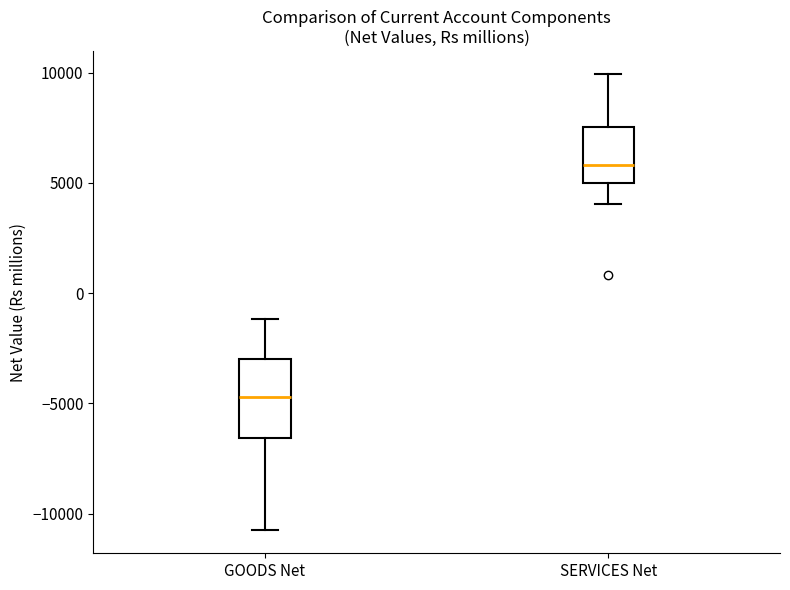

Reading left to right, transcribe this box plot: for each box, give where its median line is, the range the box spans, and where its two whiskers end, as read against the y-axis. The values are not printed on the chart, so give them approximately, as read against the axis.

GOODS Net: median -4500, box -6500 to -3000, whiskers -11000 to -1000
SERVICES Net: median 6000, box 5000 to 7500, whiskers 4000 to 10000